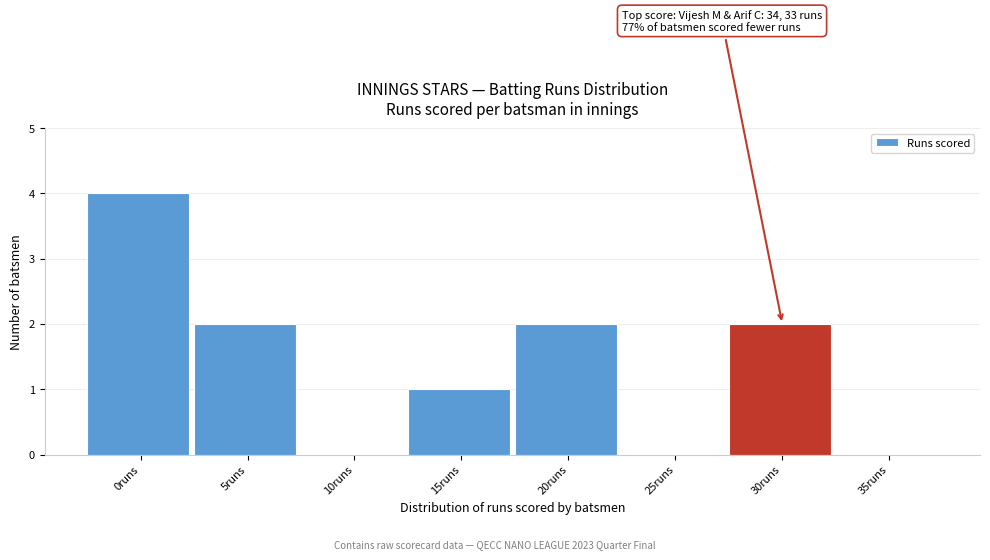

Reading left to right, transcribe all the data shown in this chart.

0runs=4	5runs=2	10runs=0	15runs=1	20runs=2	25runs=0	30runs=2	35runs=0